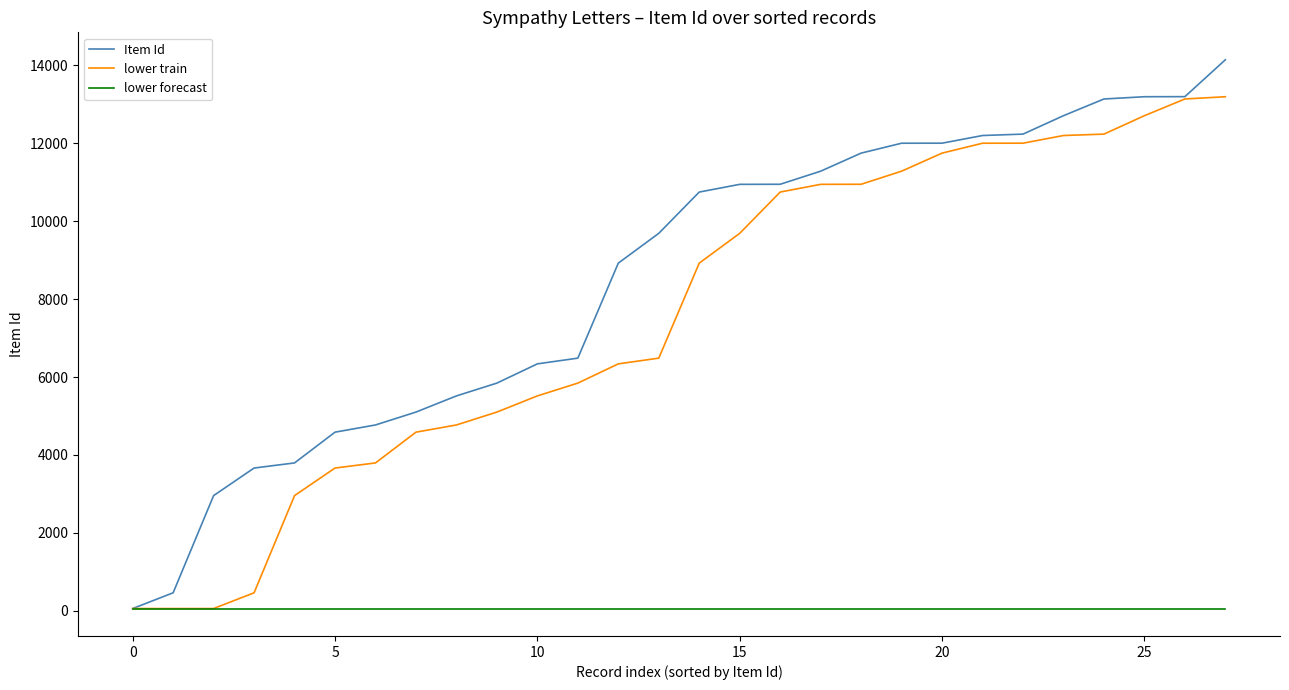

What is the maximum value for lower train?

13198